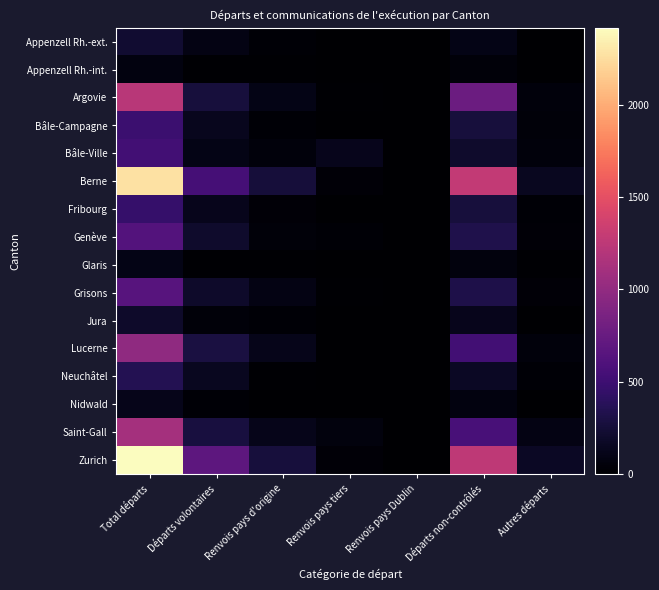

Between Départs non-contrôlés and Renvois pays Dublin, which is larger?

Départs non-contrôlés